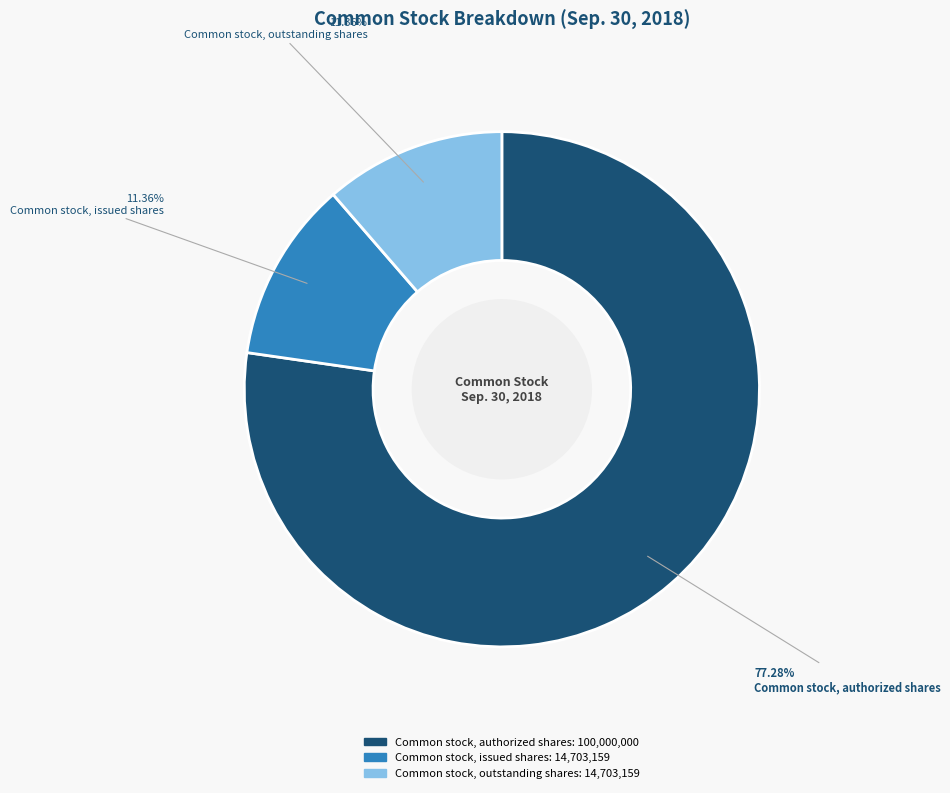

The Common stock, issued shares slice represents 11% of the pie. True or false?

True